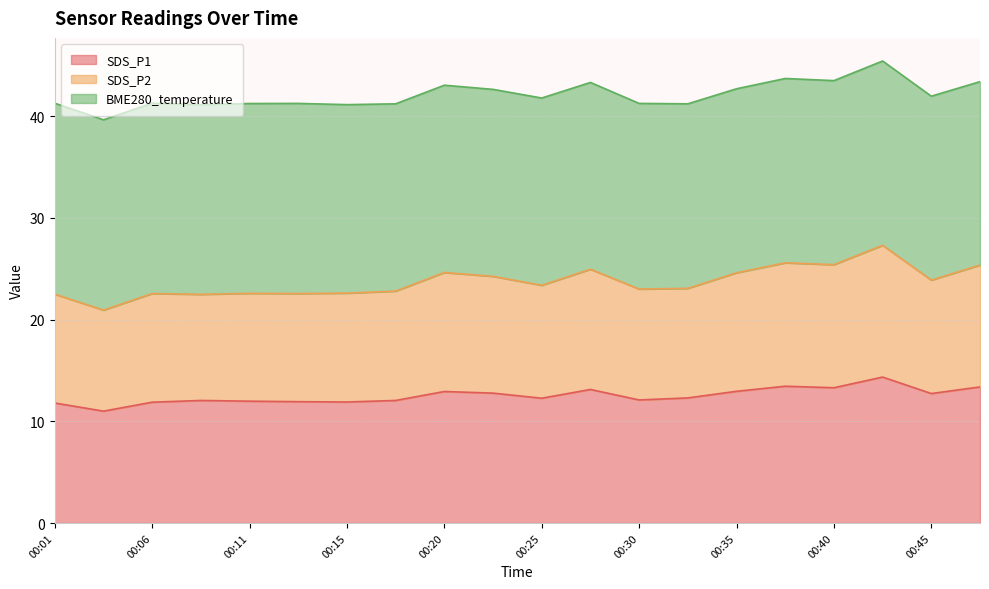

True or false: SDS_P1 and SDS_P2 intersect in this chart.

False